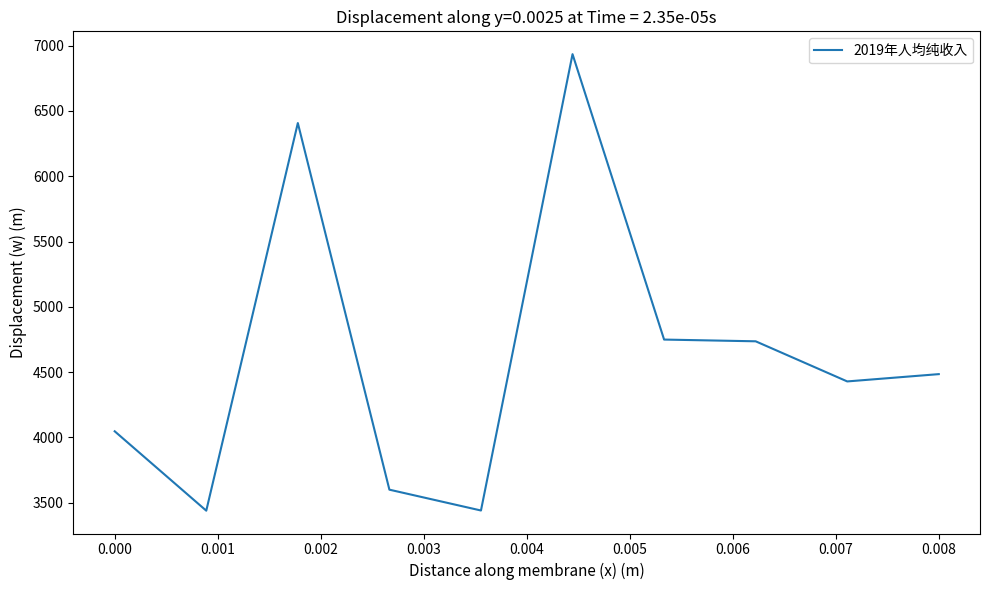

What is the minimum value shown in the chart?

3439.2